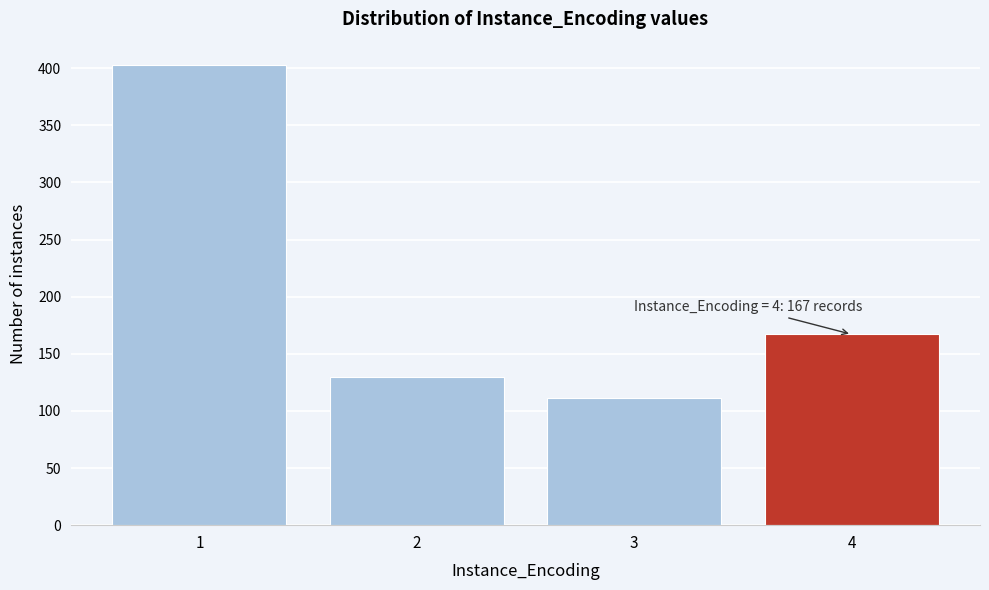

Which range on the x-axis has the tallest bar?

0.5 to 1.5